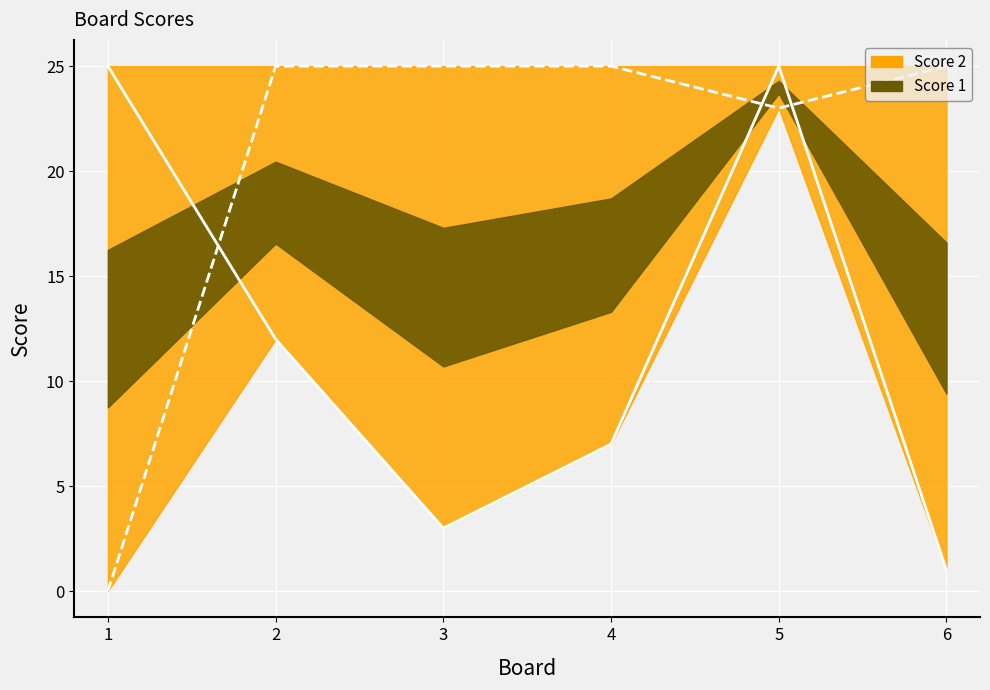

Where is Score 2 line nearest to the value 12?

5